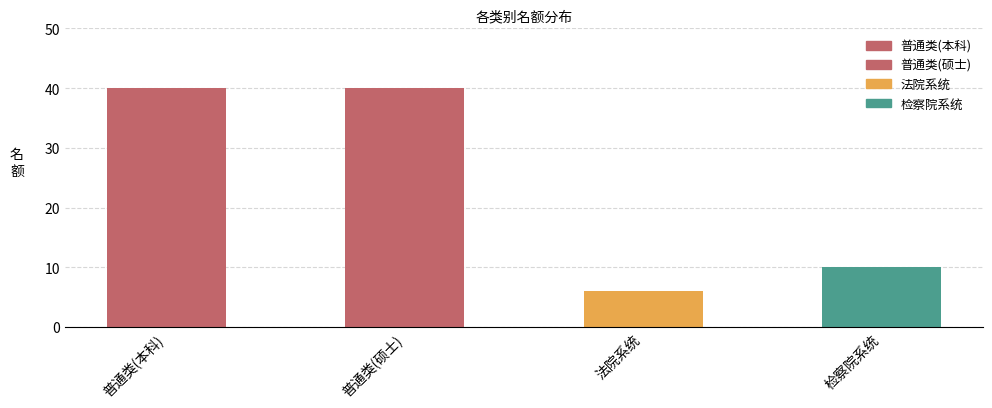

What is the change in value from 普通类(硕士) to 检察院系统?

-30